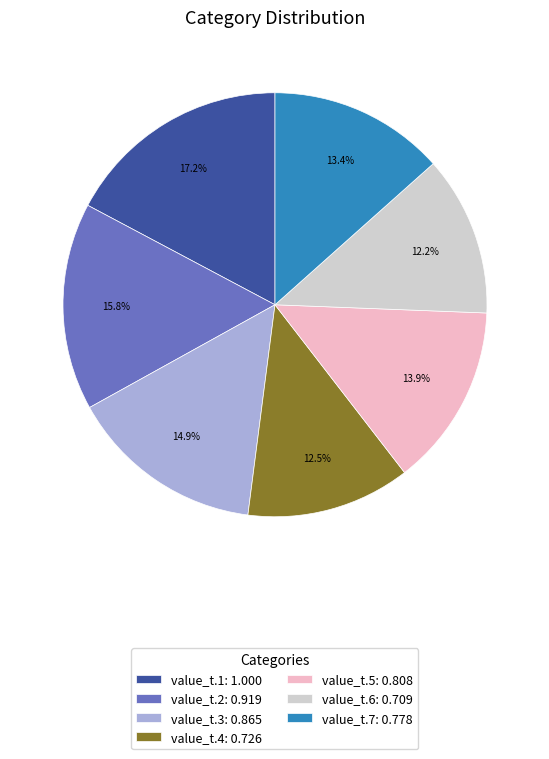

What is the largest slice in the pie chart?

value_t.1